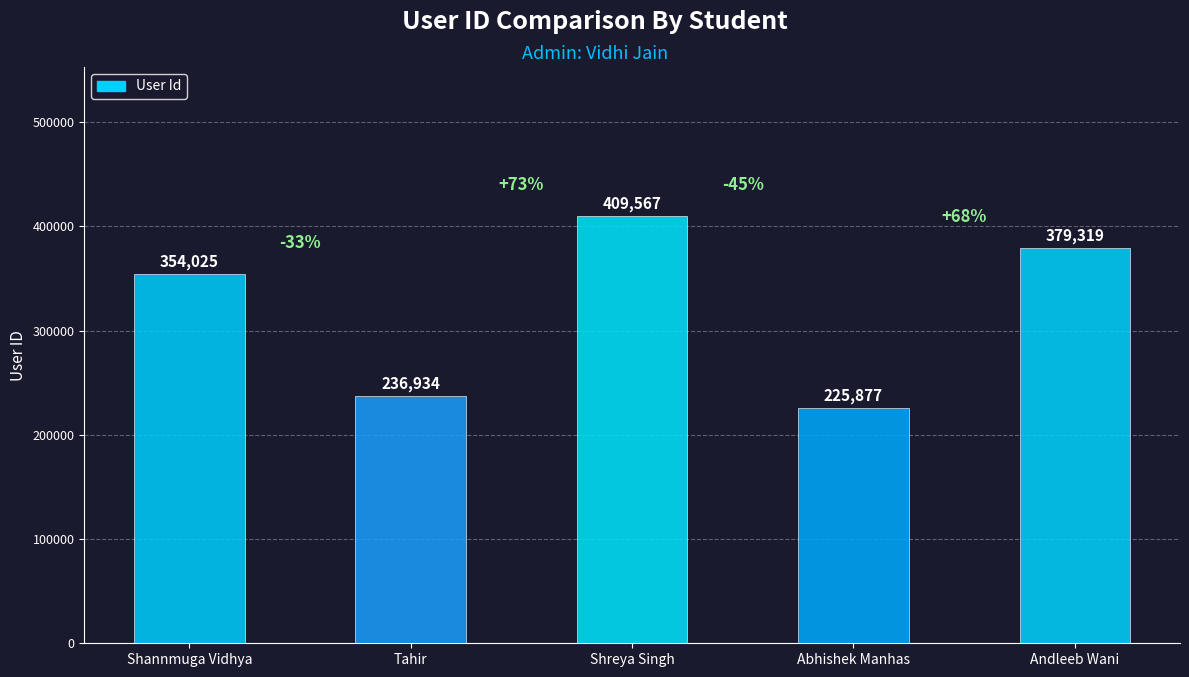

Count the number of data series in this chart.

1